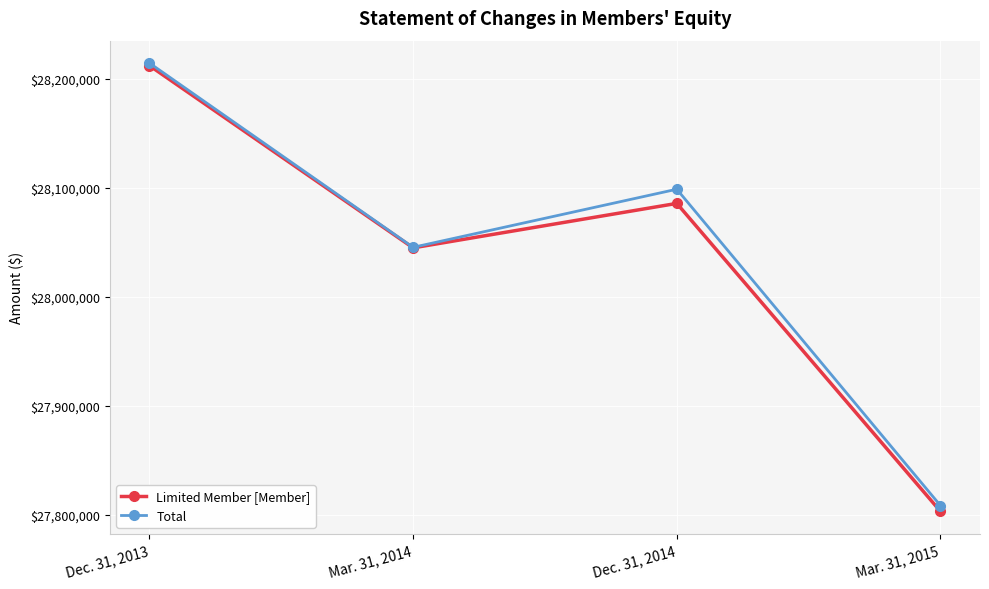

What are all the series names shown in the legend?

Limited Member [Member], Total